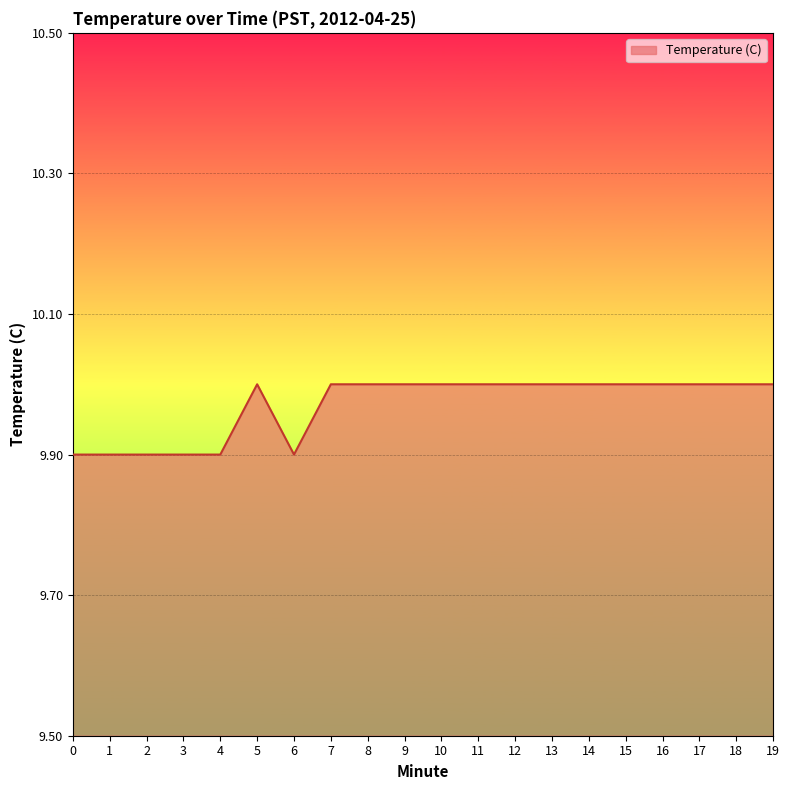

What is the difference between the maximum and minimum values?

0.1